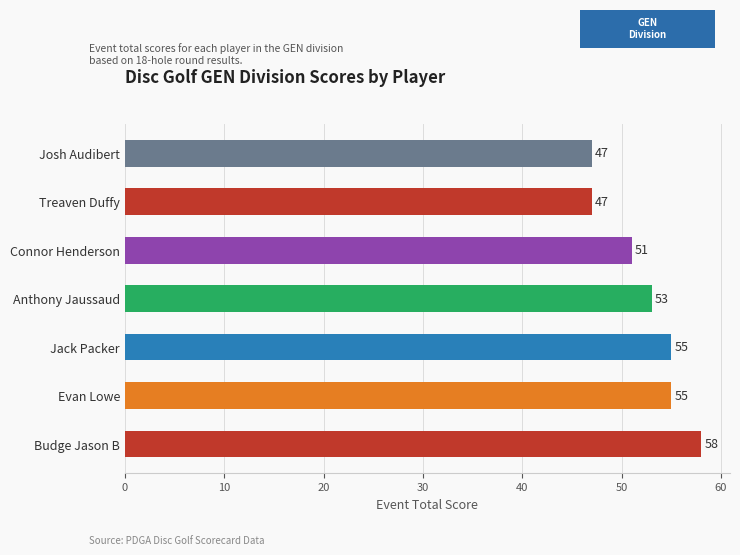

What is the sum of all values?

366